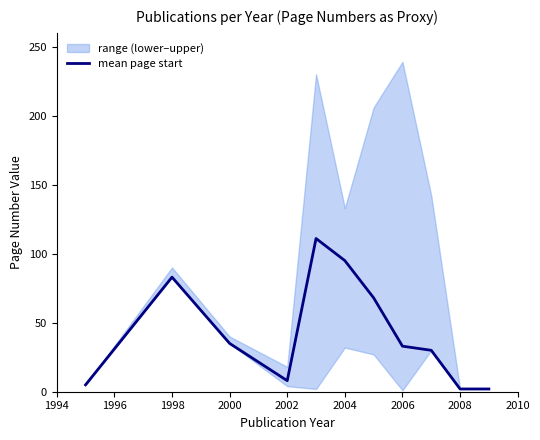

What is the difference between the second highest and minimum values?

93